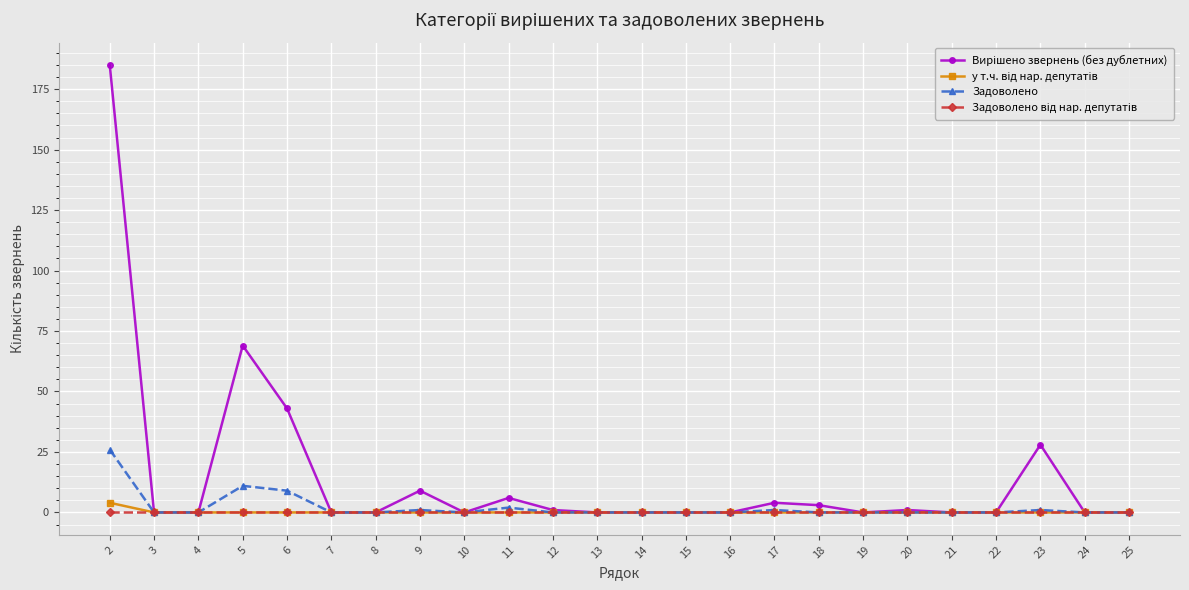

What is the maximum value shown in the chart?

185